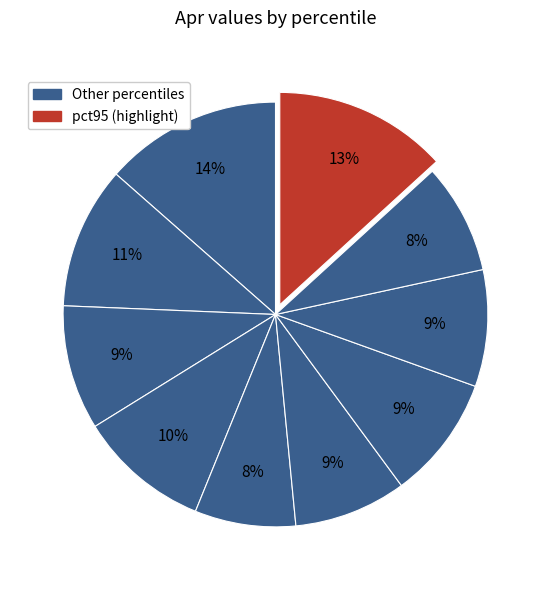

How many segments does this pie chart have?

10